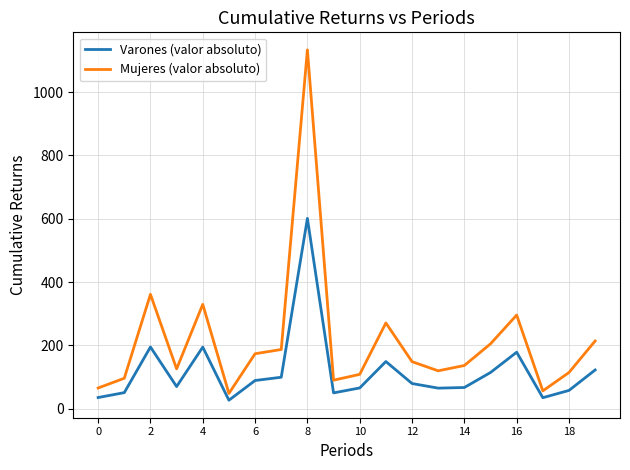

Which series has the largest total across all categories?

Mujeres (valor absoluto)